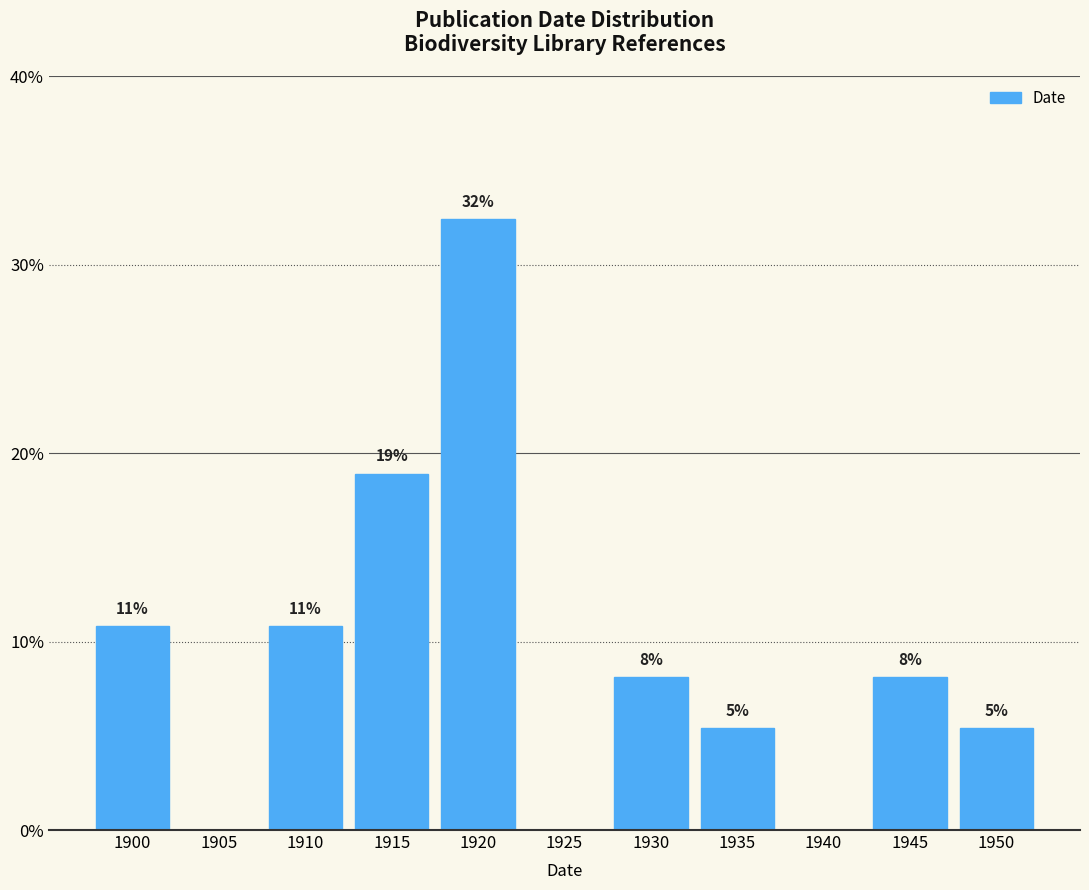

Are the bars horizontal?

No